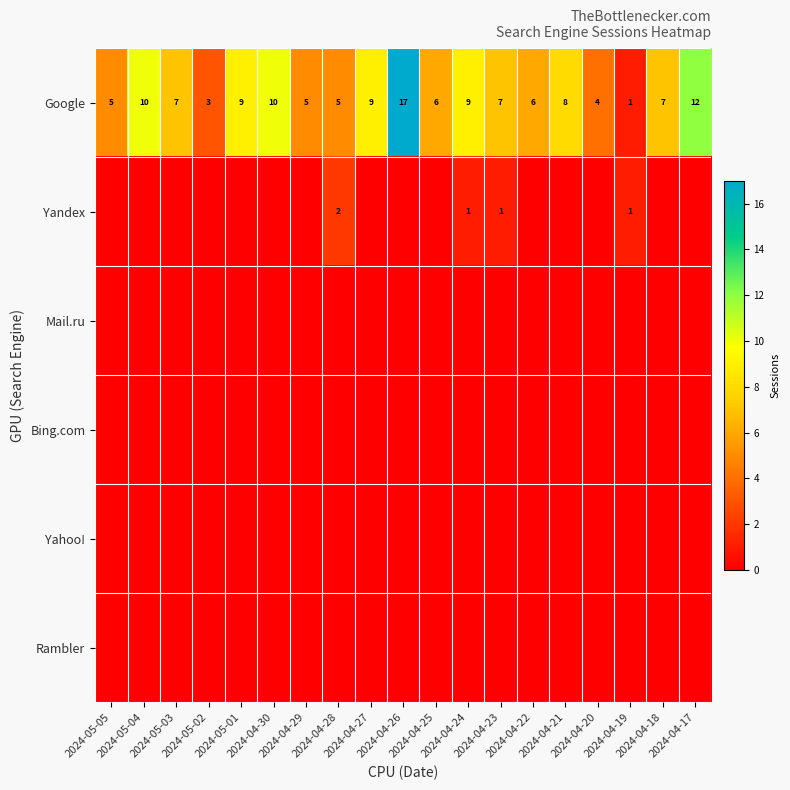

Is it true that Rambler equals 0 at 2024-04-25?

True